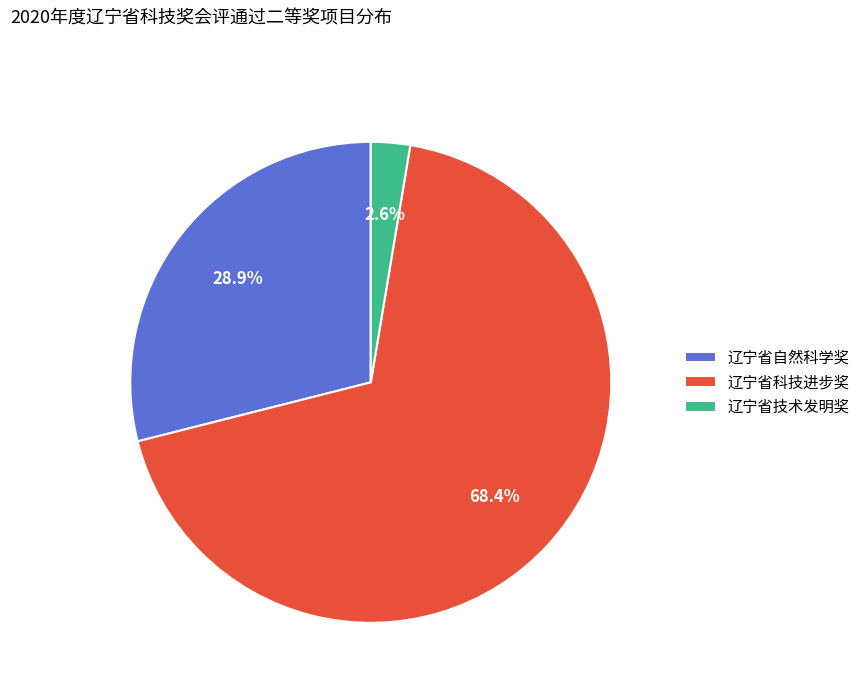

To the nearest percent, what is the combined percentage of 辽宁省科技进步奖 and 辽宁省技术发明奖?

71%